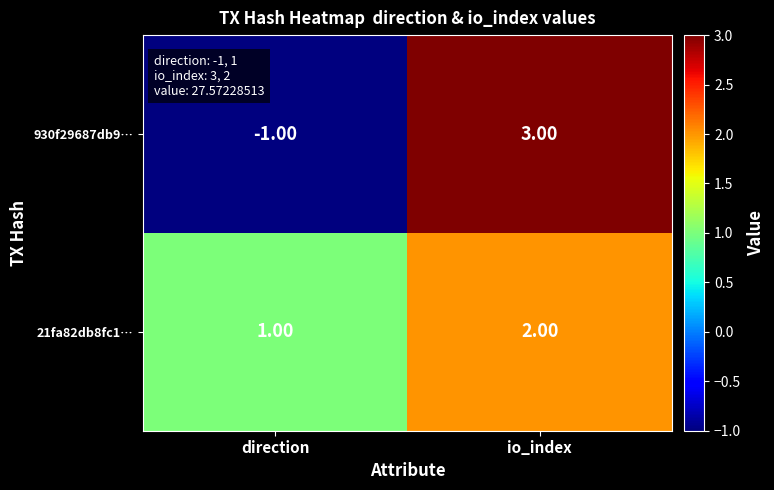

At which category is the sum across all series the highest?

io_index